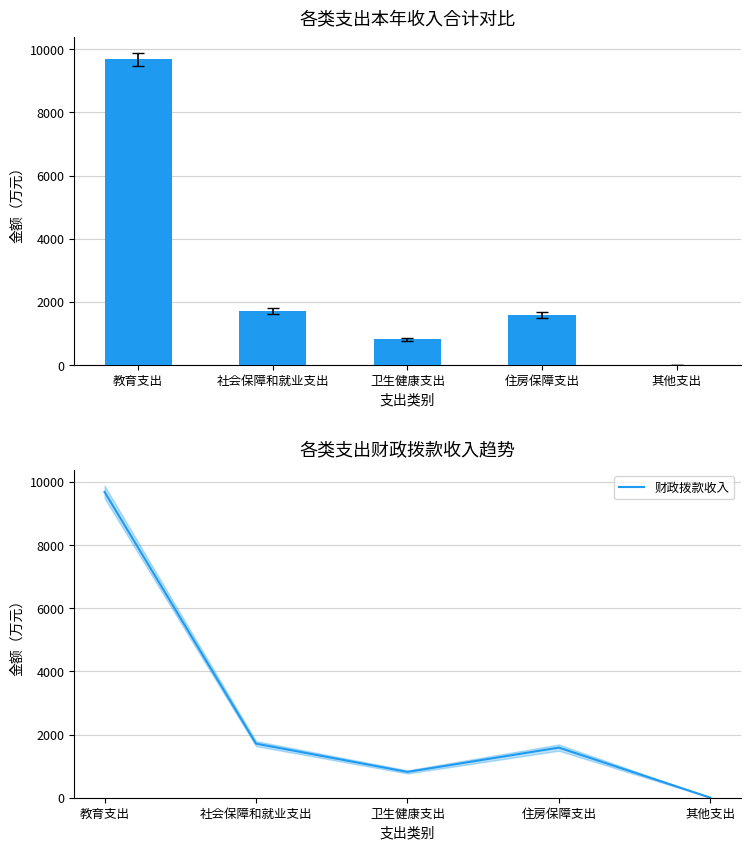

Reading left to right, list all the values displayed in this chart.

本年收入合计: 9679.5	1712.2	816.9	1585.9	3.0
财政拨款收入: 9679.5	1712.2	816.9	1585.9	3.0